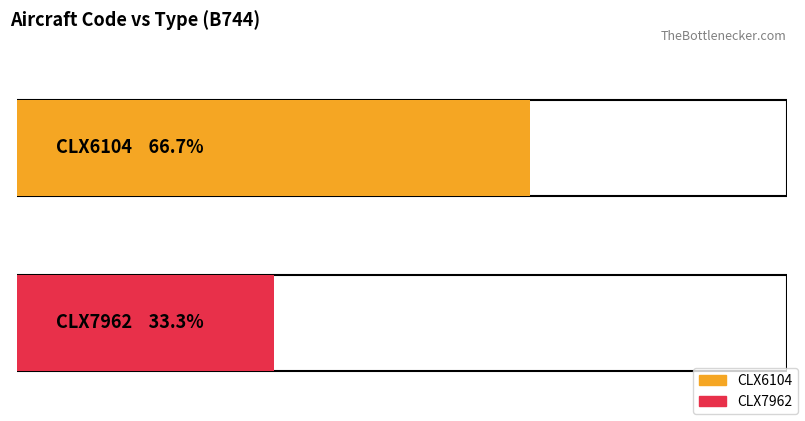

What position from the right is B744?

2